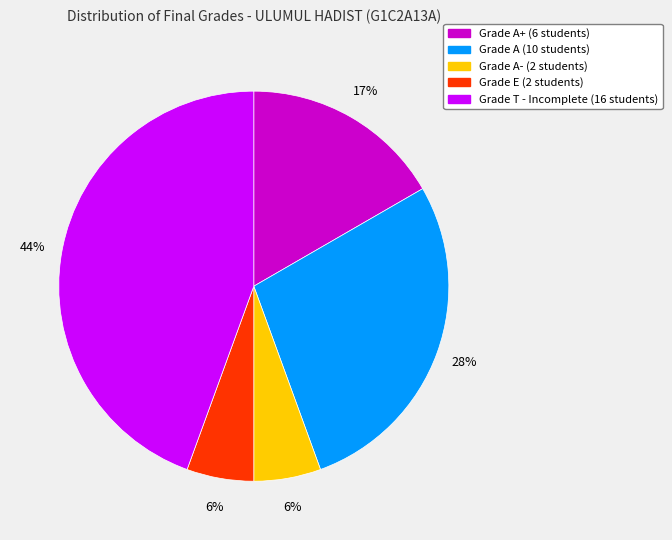

Is there a majority slice in this chart?

No